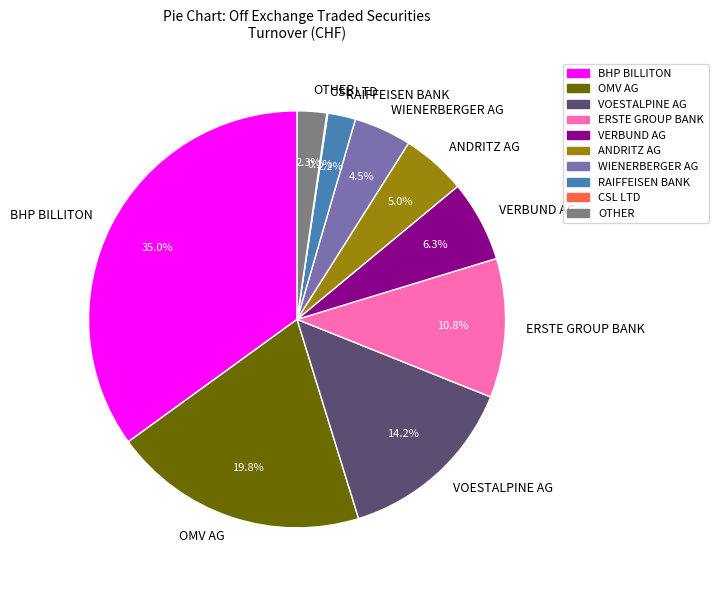

Which category has the biggest portion of the pie?

BHP BILLITON